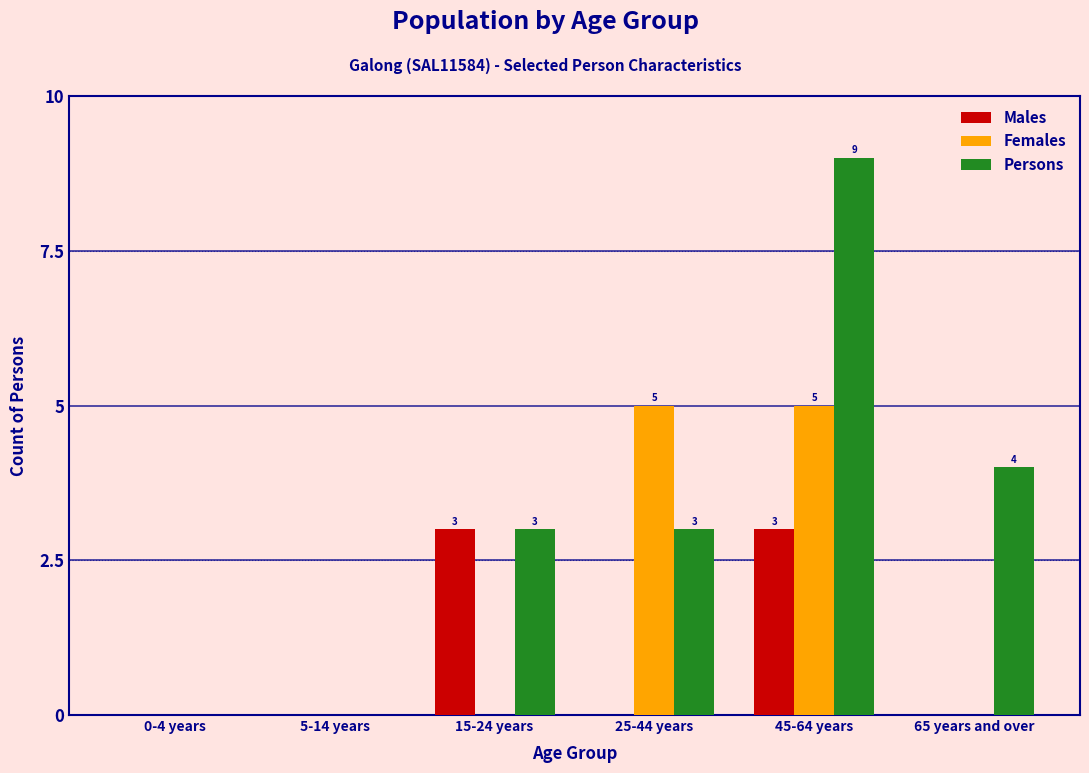

True or false: Females has a value of 0 at 65 years and over.

True